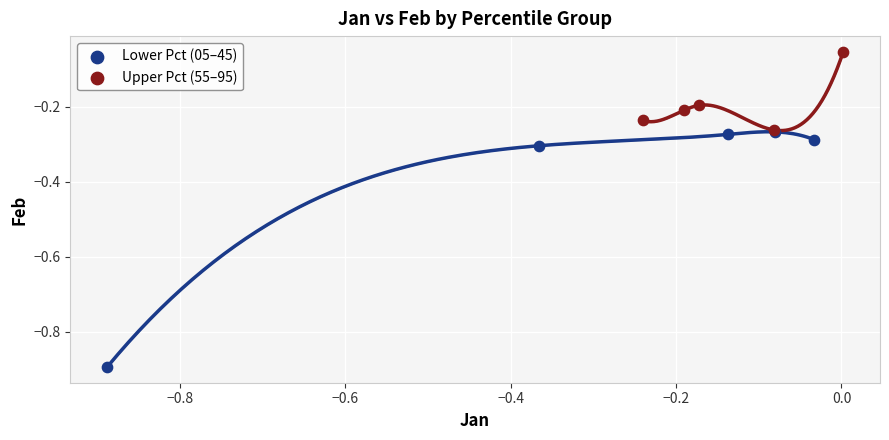

Which series has the widest spread of Y values?

Lower Pct (05–45)